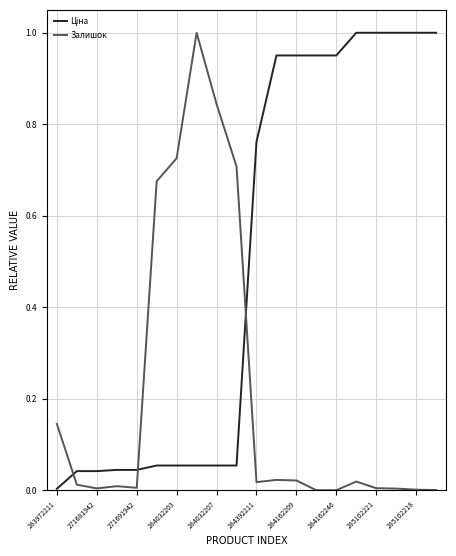

How many lines are shown in the chart?

2